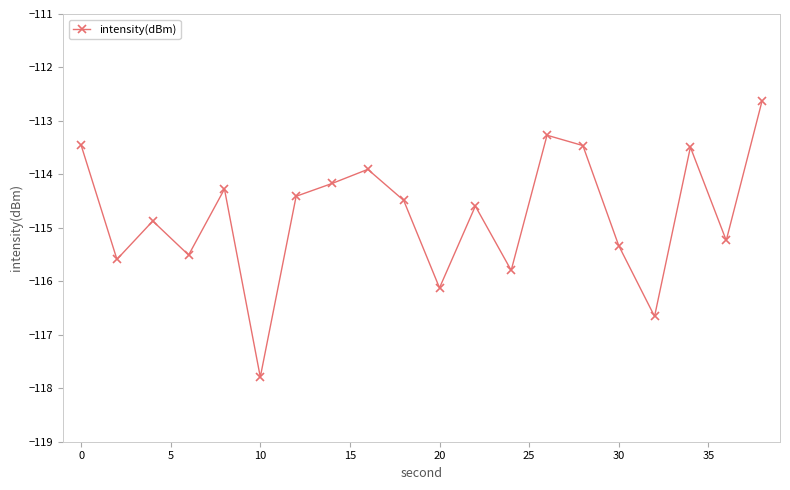

What is the greatest value displayed?

-112.6